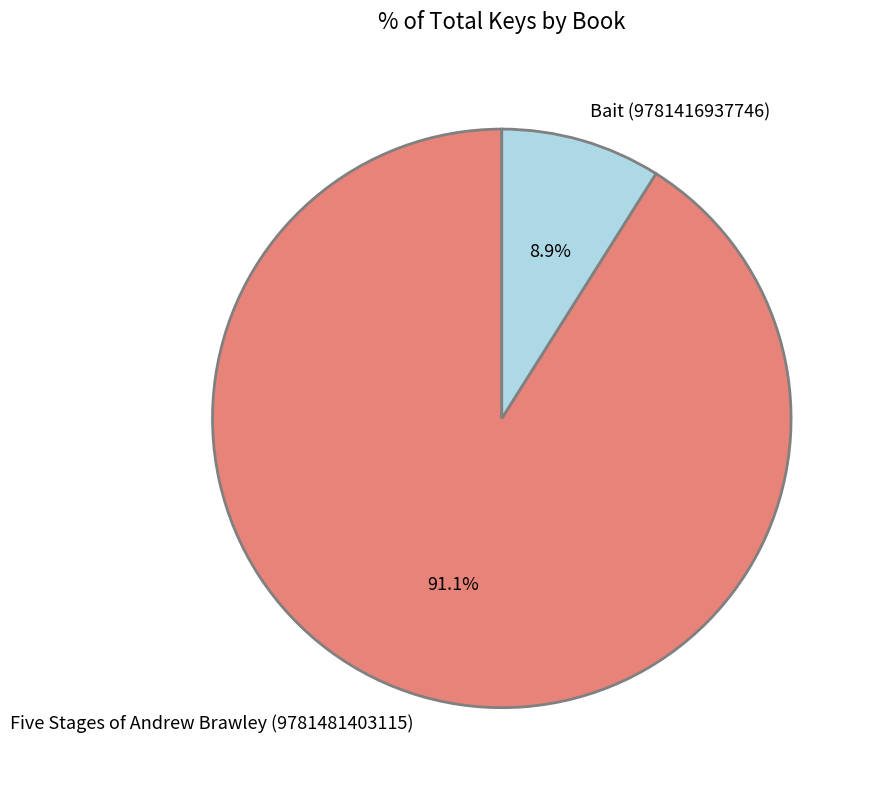

True or false: Bait (9781416937746) accounts for 1% of the total.

False